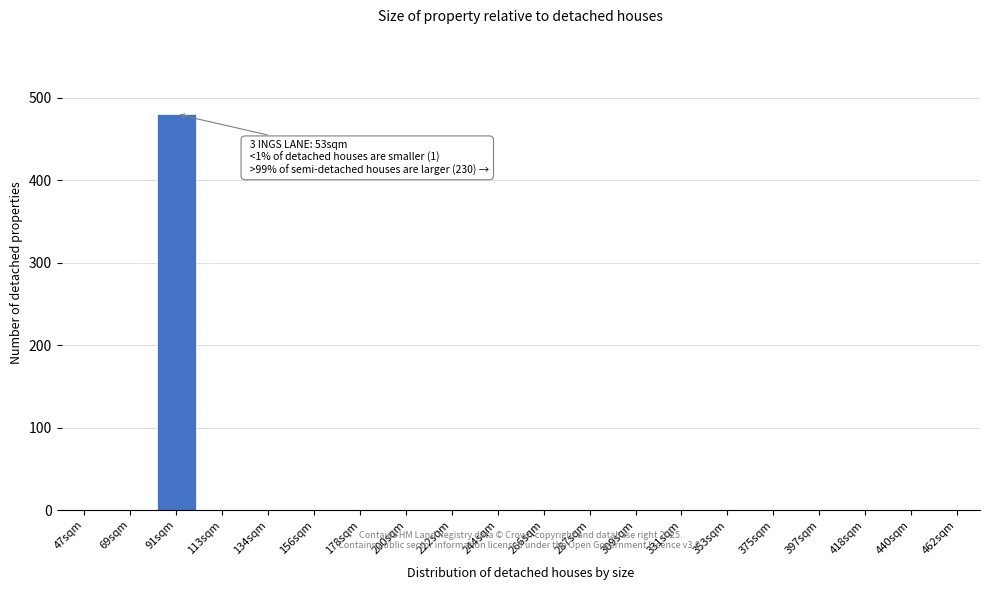

Reading left to right, extract all data points from this chart.

47sqm=0	69sqm=0	91sqm=480	113sqm=0	134sqm=0	156sqm=0	178sqm=0	200sqm=0	222sqm=0	244sqm=0	266sqm=0	287sqm=0	309sqm=0	331sqm=0	353sqm=0	375sqm=0	397sqm=0	418sqm=0	440sqm=0	462sqm=0